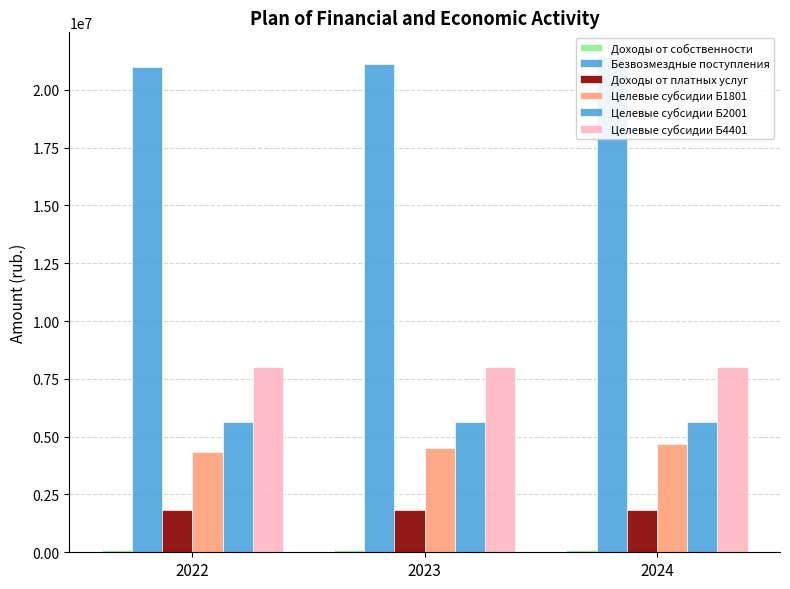

How many values in the Целевые субсидии Б2001 series exceed 5637600?

1